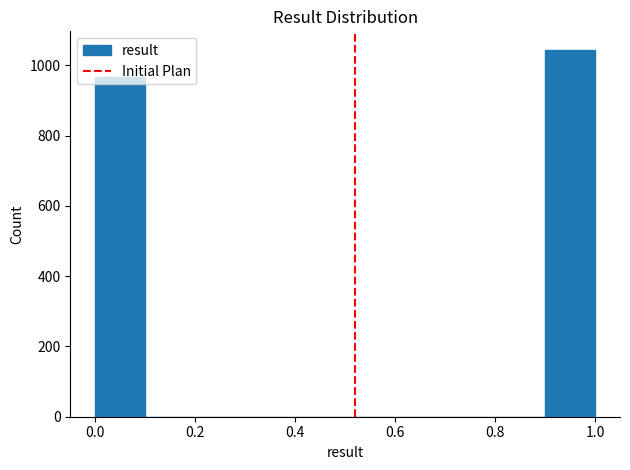

How tall is the bar that spans 0.9 to 1.0 on the x-axis? The values are not printed on the chart, so give them approximately, as read against the axis.

1040